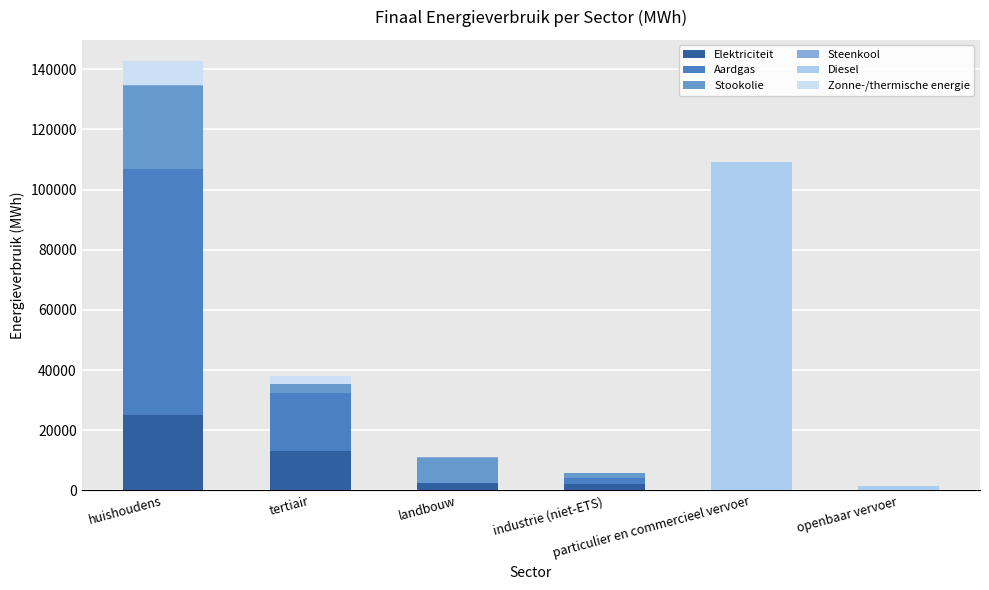

What is the difference between the second highest and second lowest values in the Diesel series?

1348.5